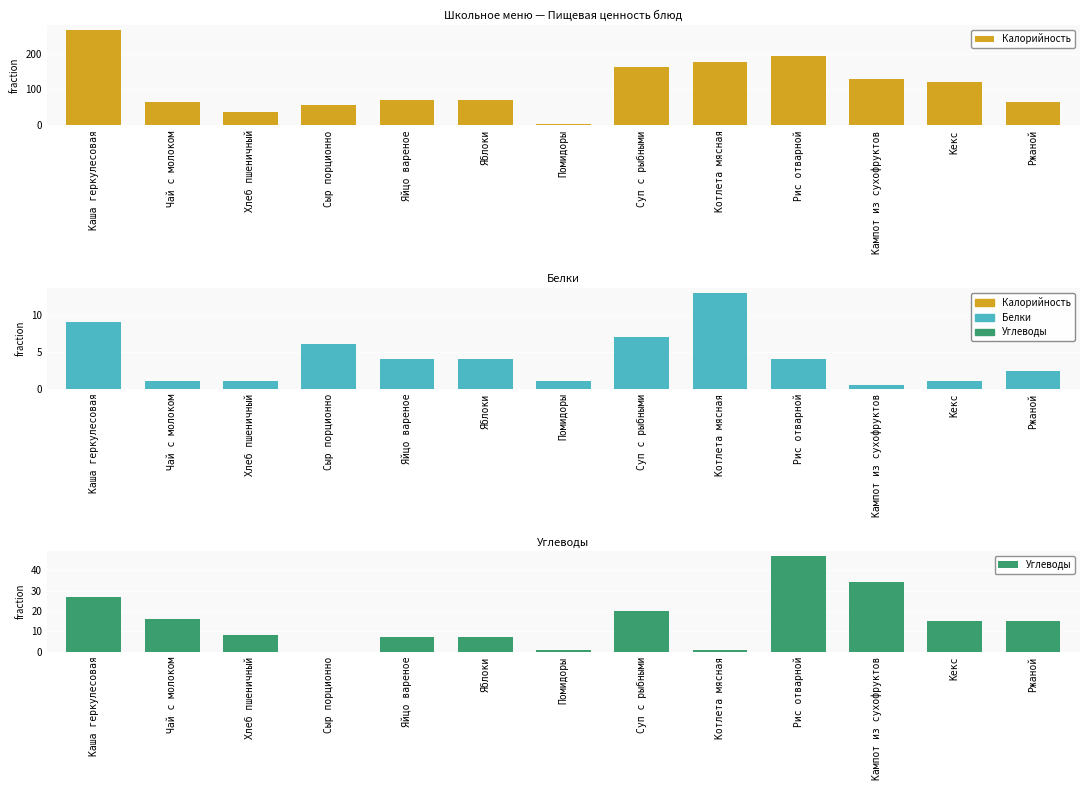

How many series are shown in this chart?

3